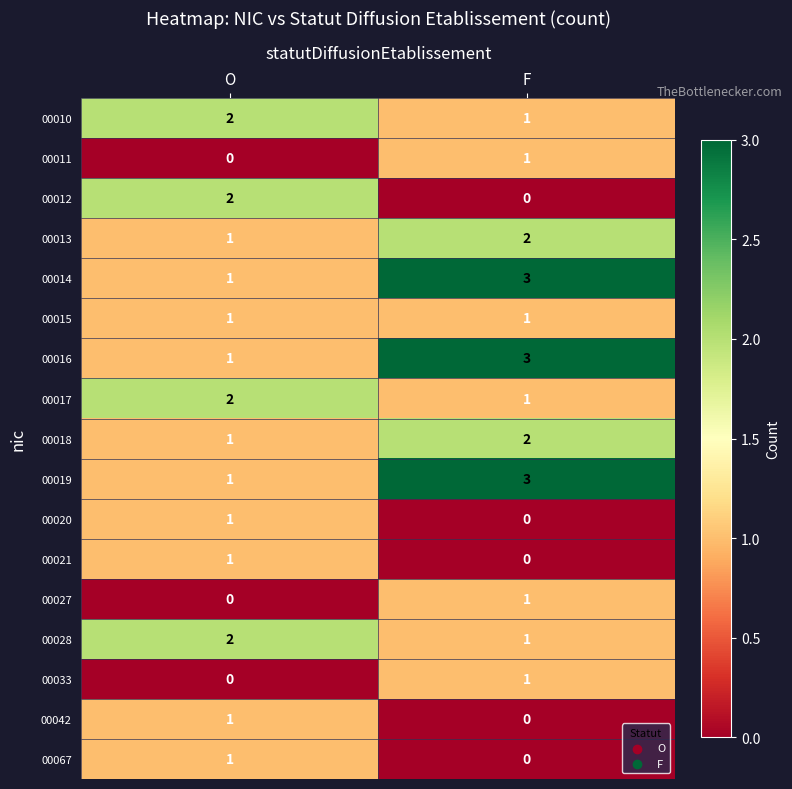

Is the value of 00033 at O greater than the value of 00017 at F?

No